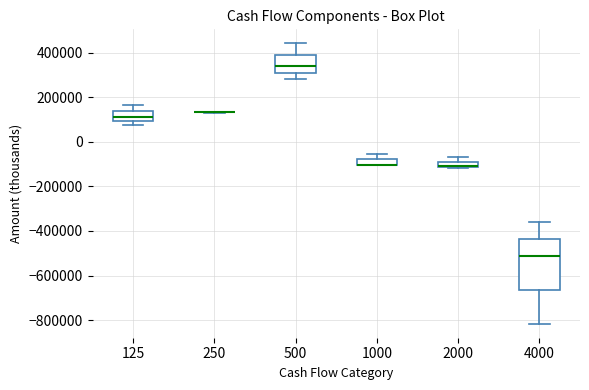

Where does the upper whisker of the box at x = 1000 end on the y-axis? The values are not printed on the chart, so give them approximately, as read against the axis.

-60000